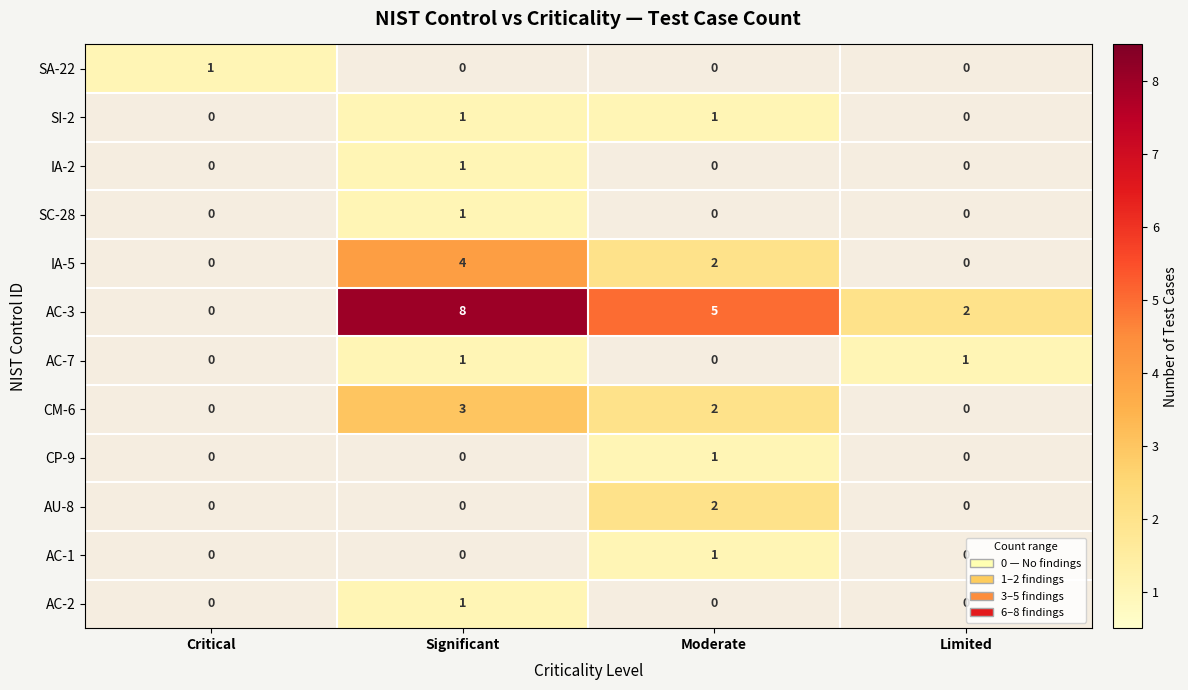

Between Significant and Limited, which series saw the biggest shift?

AC-3